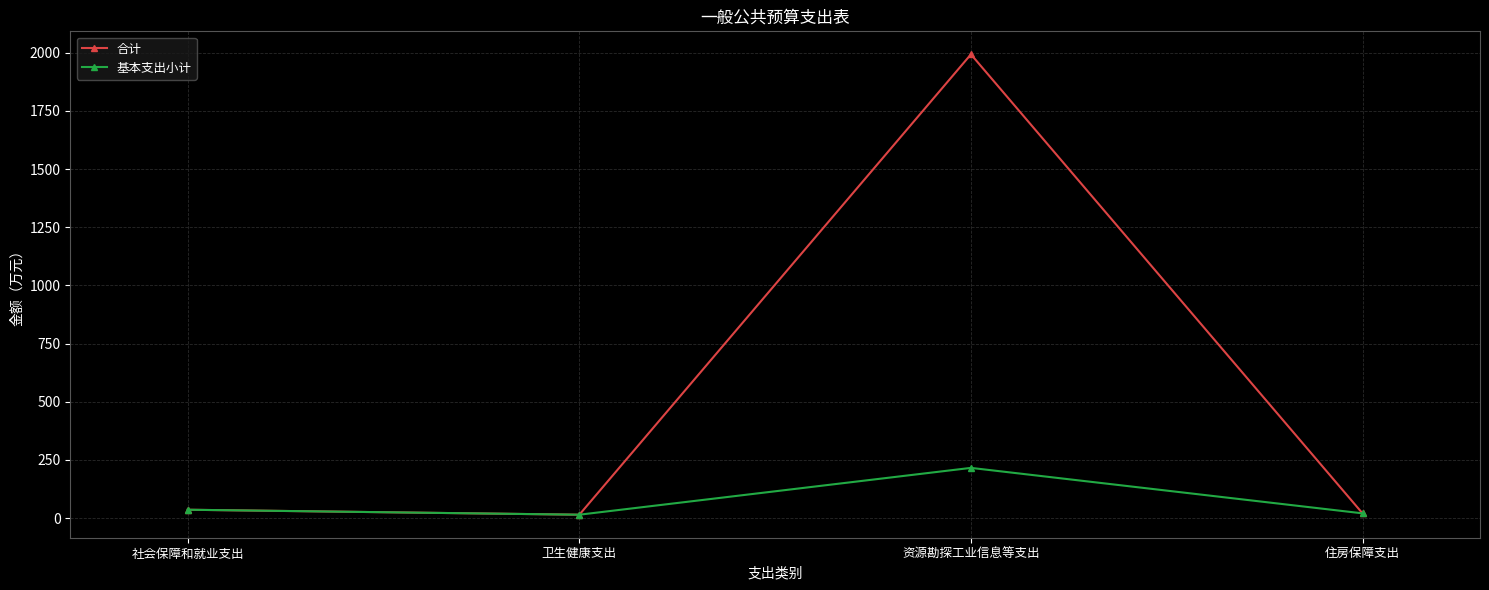

At which label does 基本支出小计 first exceed 35?

社会保障和就业支出